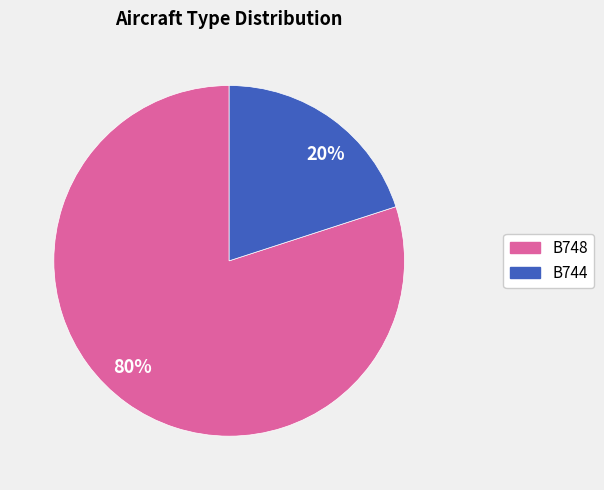

To the nearest percent, what is the difference between the 80% and 20% slice percentages?

60%